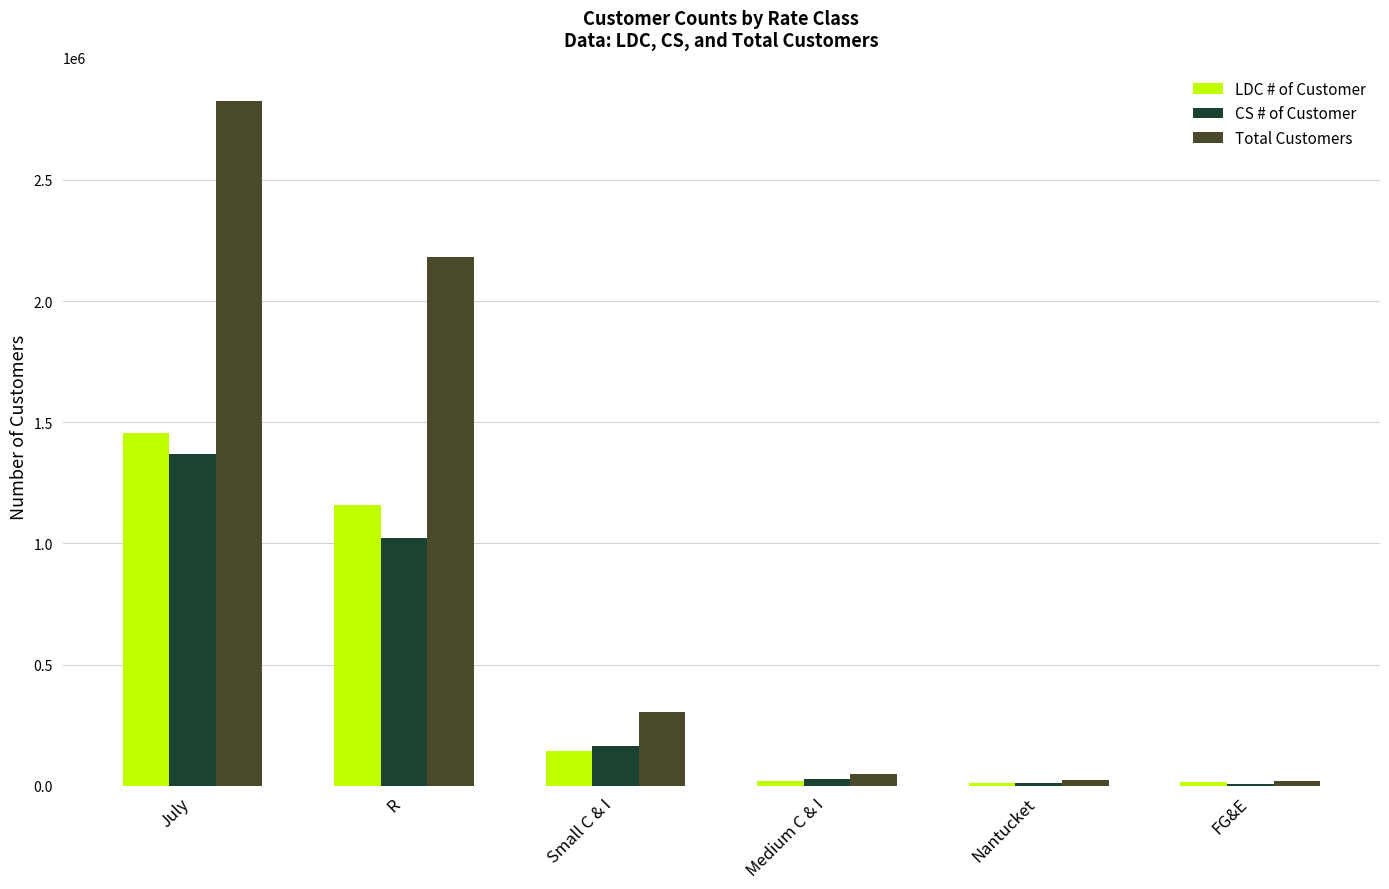

Which series has the largest total across all categories?

Total Customers